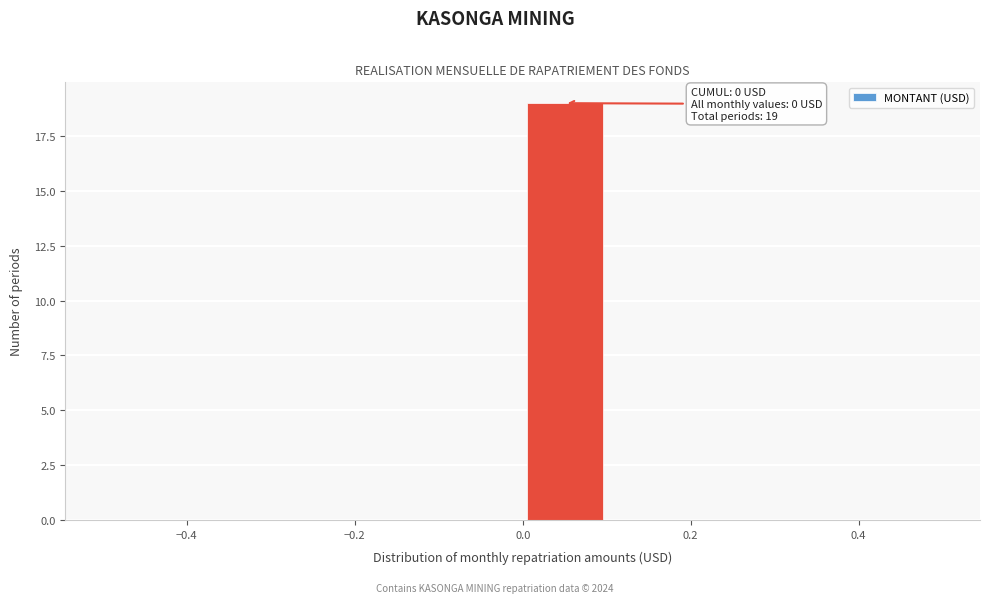

Over which range of the x-axis is the bar tallest?

0.0 to 0.1